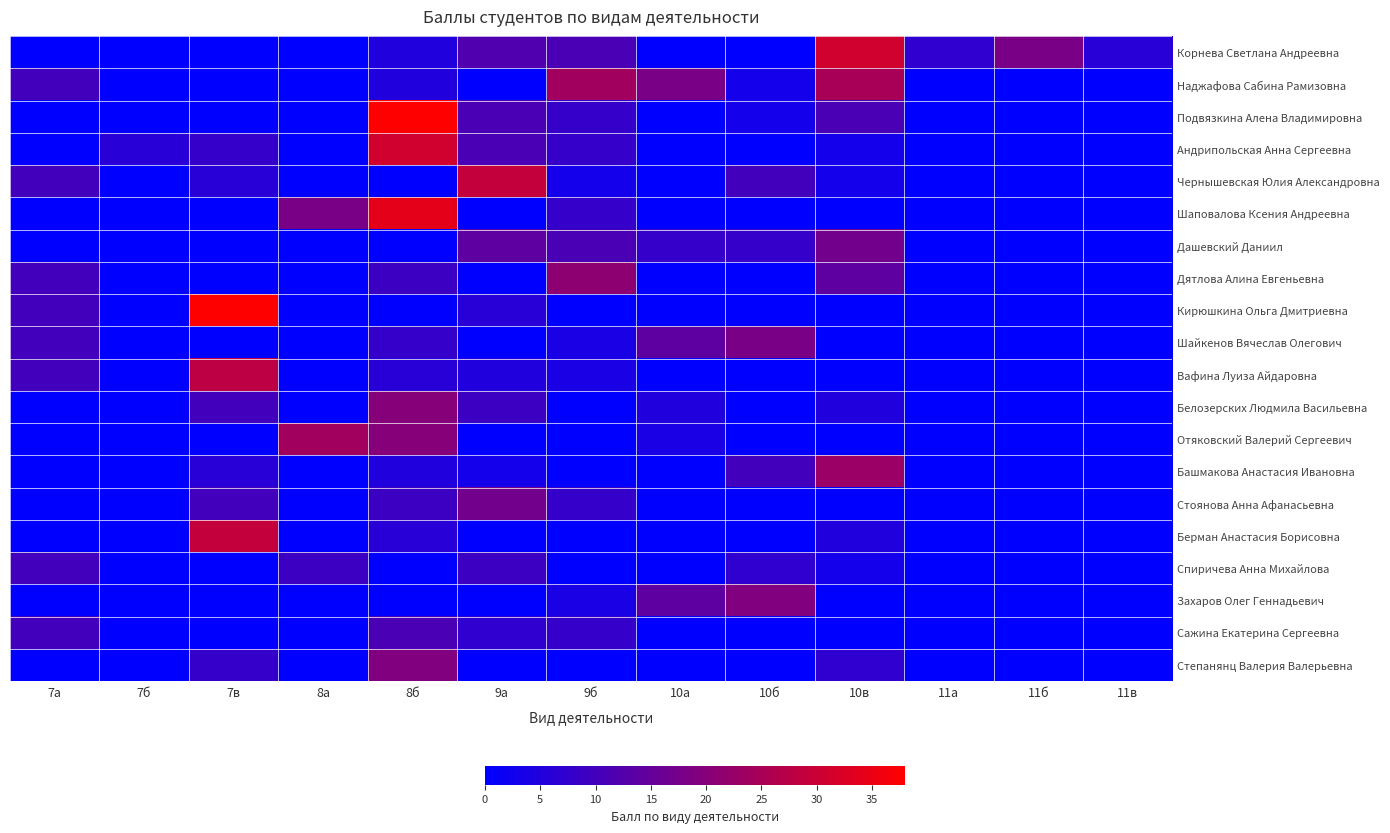

At 9б, list the series in order from smallest to largest.

Кирюшкина Ольга Дмитриевна, Белозерских Людмила Васильевна, Отяковский Валерий Сергеевич, Башмакова Анастасия Ивановна, Берман Анастасия Борисовна, Спиричева Анна Михайлова, Степанянц Валерия Валерьевна, Чернышевская Юлия Александровна, Шайкенов Вячеслав Олегович, Вафина Луиза Айдаровна, Захаров Олег Геннадьевич, Подвязкина Алена Владимировна, Андрипольская Анна Сергеевна, Шаповалова Ксения Андреевна, Стоянова Анна Афанасьевна, Сажина Екатерина Сергеевна, Корнева Светлана Андреевна, Дашевский Даниил, Дятлова Алина Евгеньевна, Наджафова Сабина Рамизовна